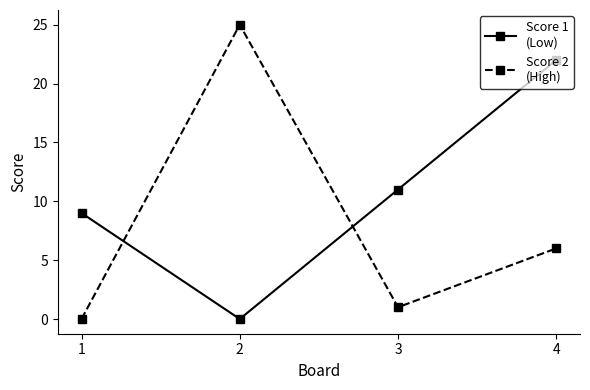

What is the greatest value displayed?

25